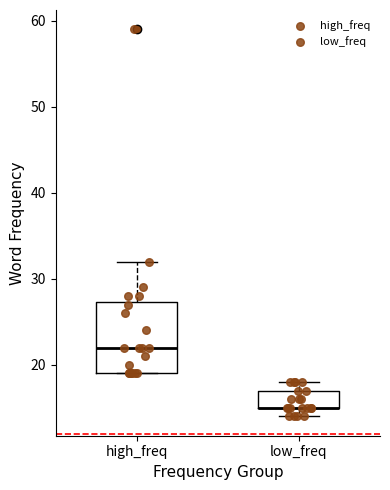

Which box is the tallest, from its lower edge to its upper edge?

high_freq